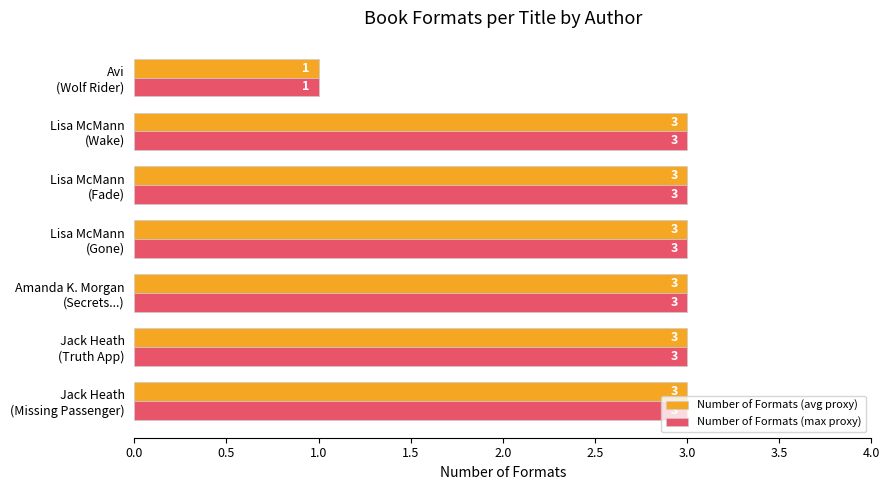

What is the sum of all Number of Formats (max proxy) values?

19